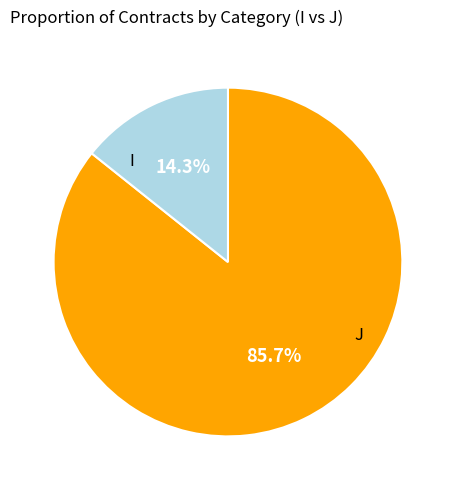

Is there any slice that represents more than half of the pie?

Yes